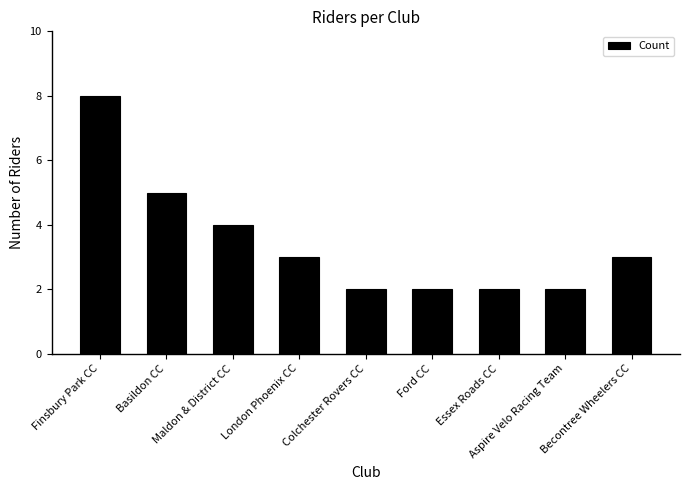

How many bars are there in total?

9